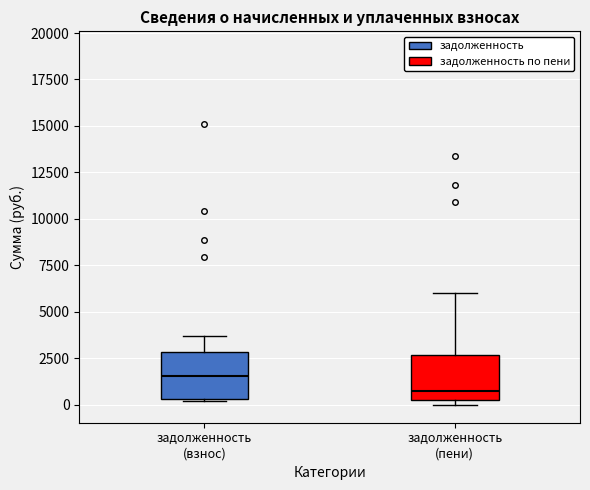

Where does the median line of the box for задолженность (пени) sit on the y-axis? The values are not printed on the chart, so give them approximately, as read against the axis.

500